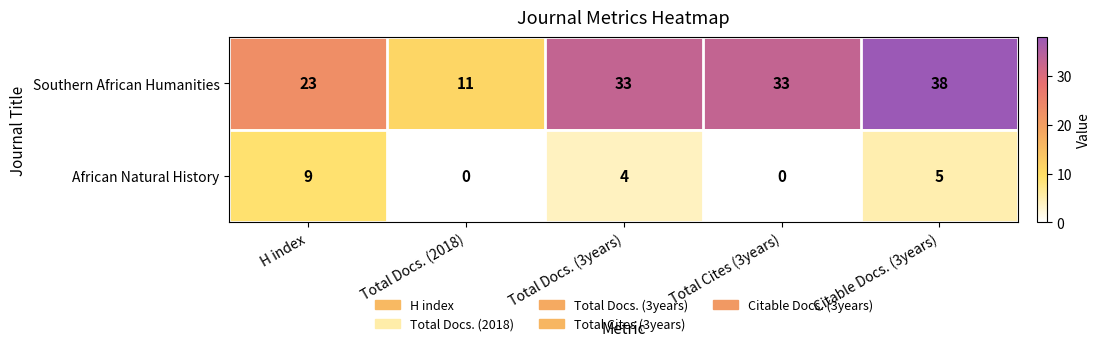

Where is Southern African Humanities nearest to the value 24?

H index